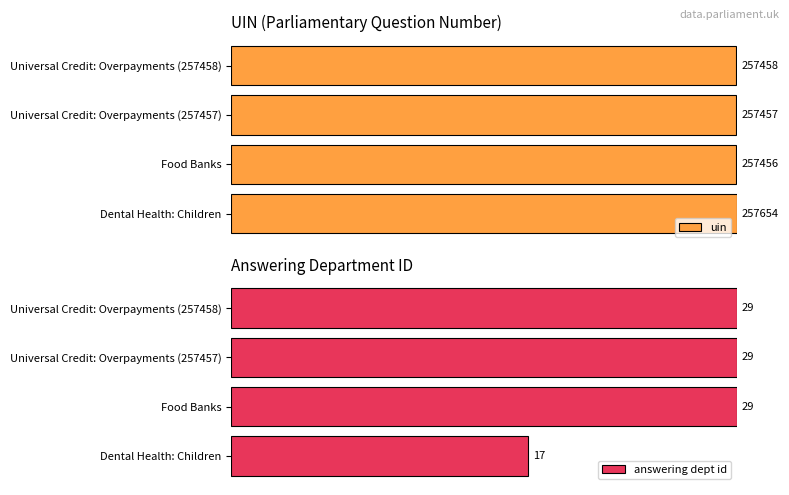

Between Universal Credit: Overpayments (257457) and Universal Credit: Overpayments (257458), which series saw the biggest shift?

uin